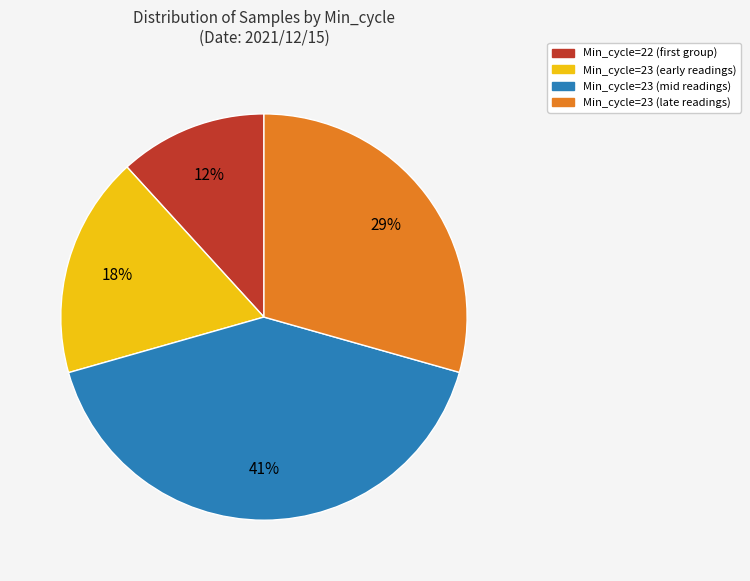

To the nearest percent, what is the difference between the largest and smallest slice percentages?

29%